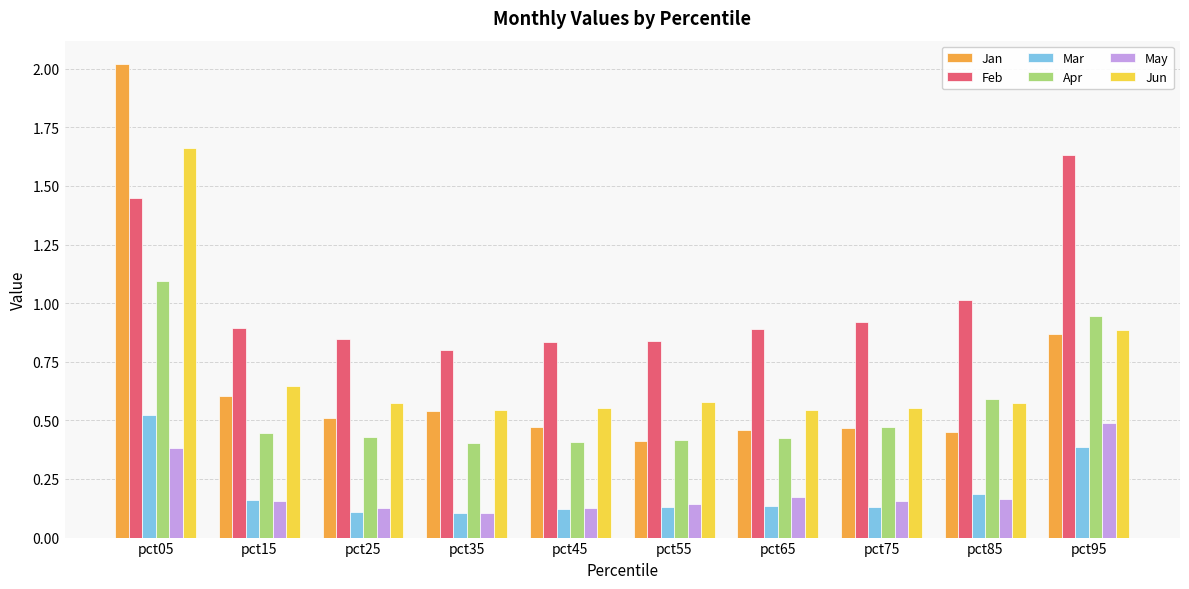

What is the maximum value shown in the chart?

2.0